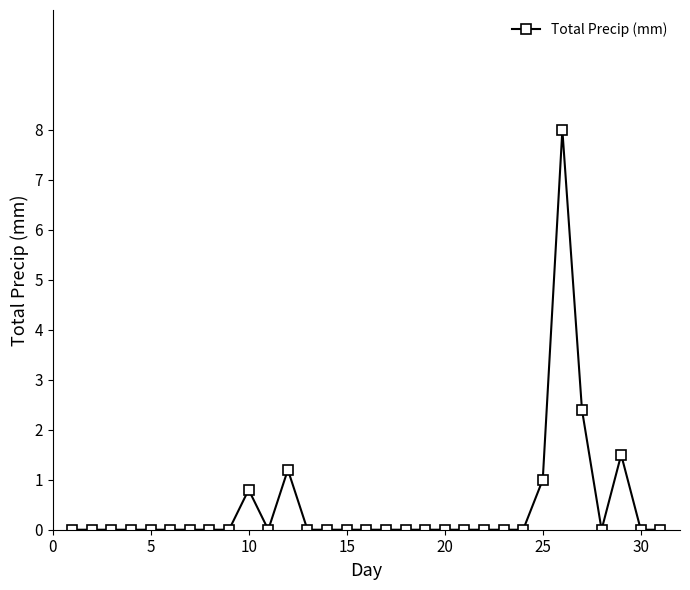

What is the greatest value displayed?

8.0